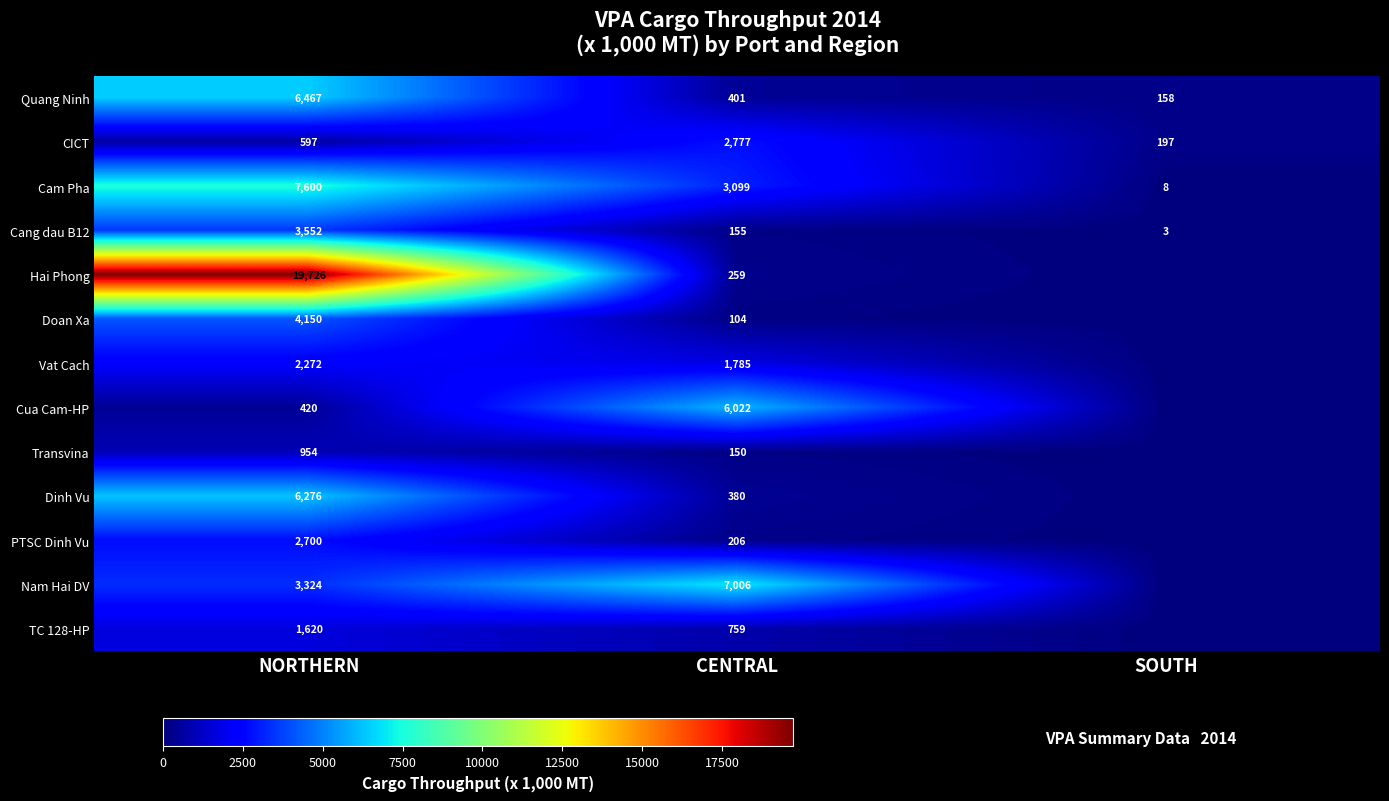

Which label corresponds to the largest value in the chart?

NORTHERN